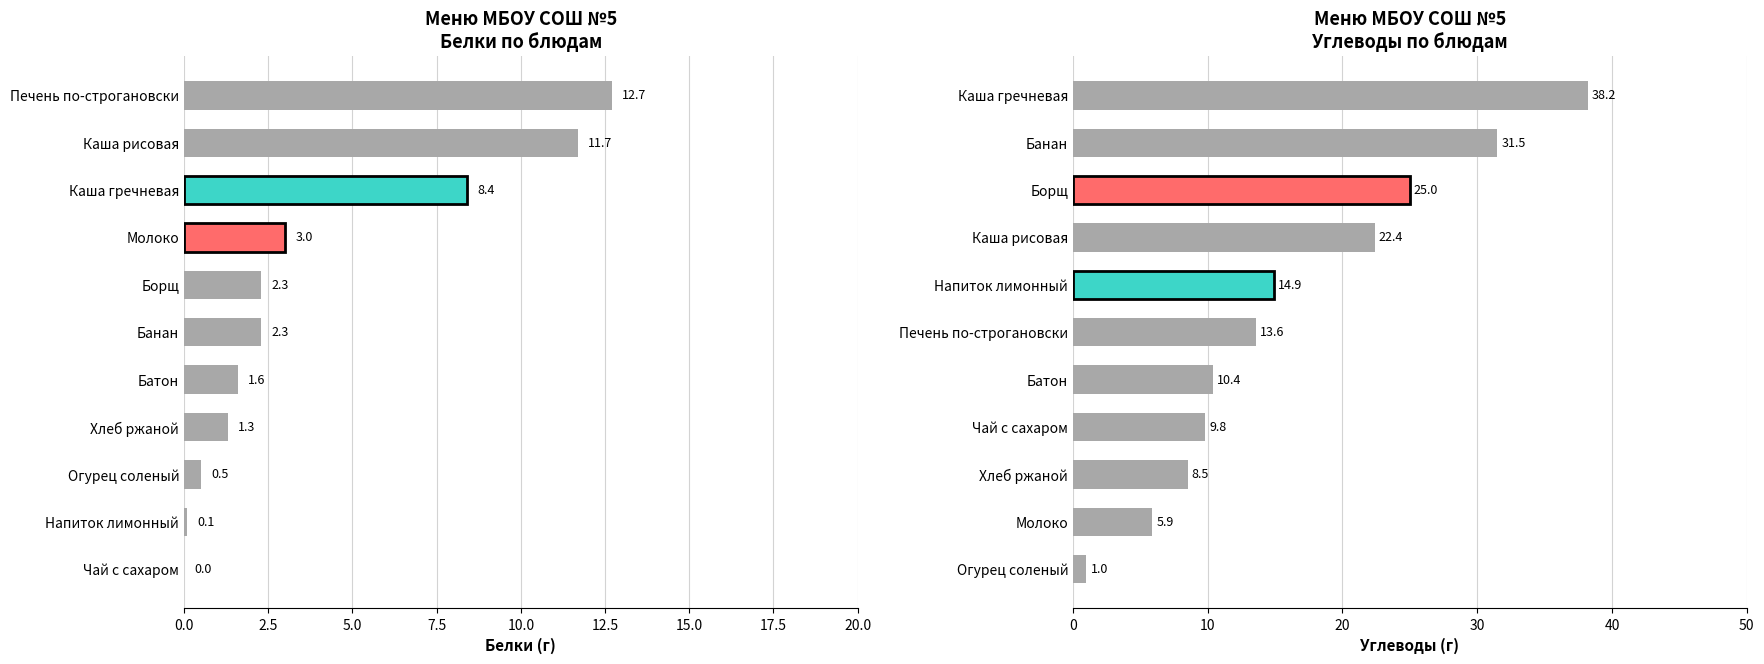

What position from the left is 15.0?

7